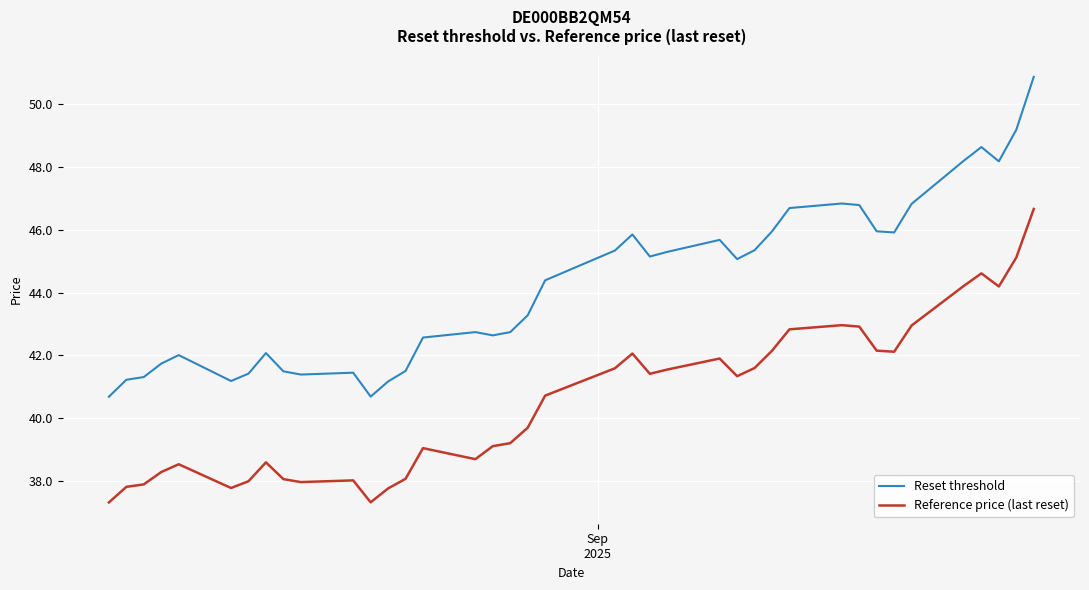

Which series has the widest spread of values?

Reset threshold